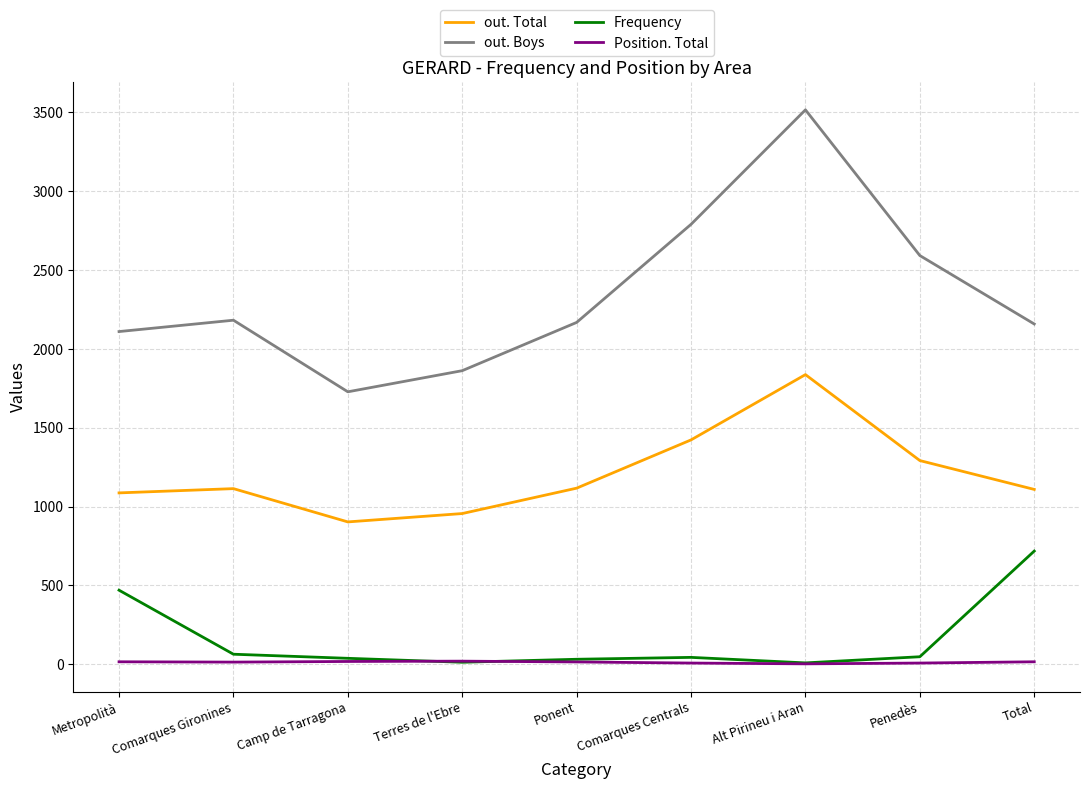

What position from the left is Comarques Centrals?

6